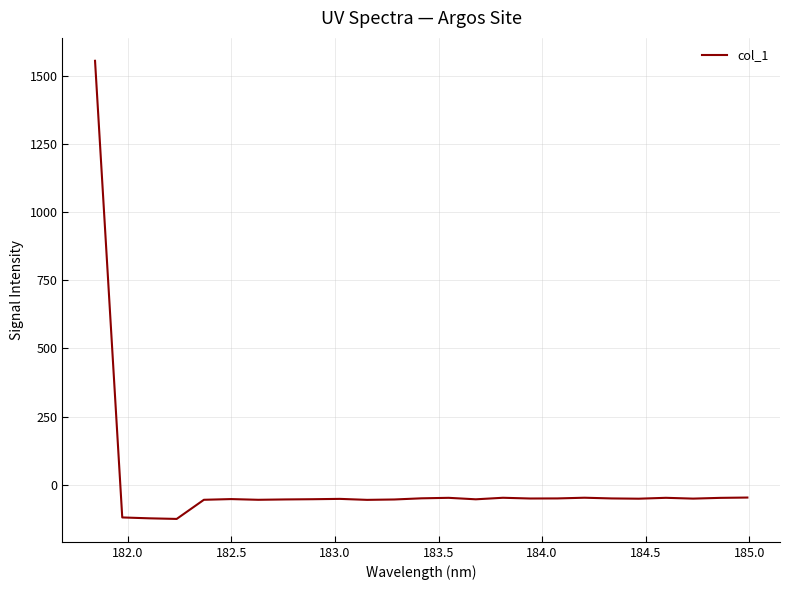

What is the smallest value displayed?

-125.0